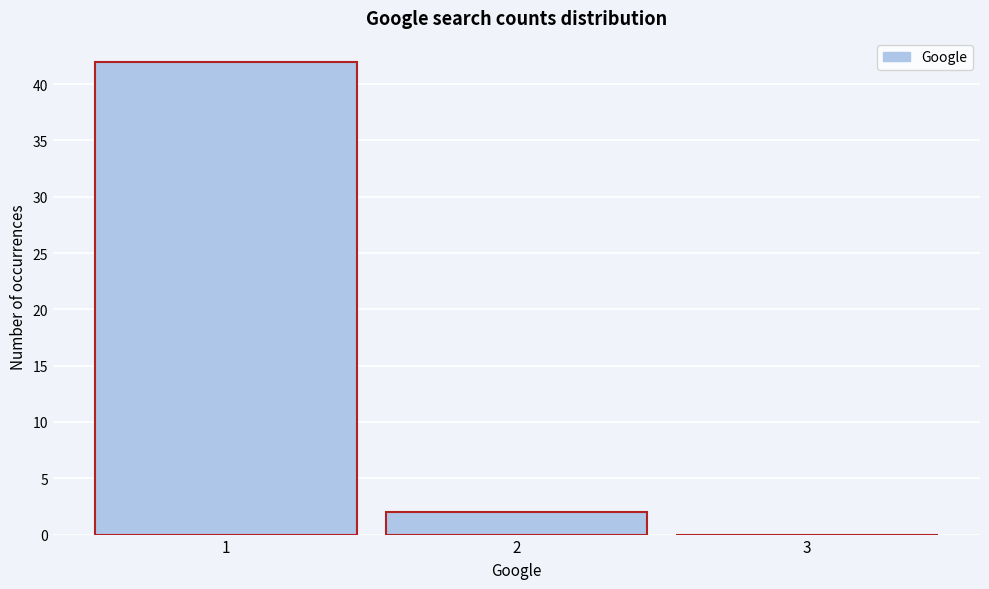

How tall is the bar that spans 1.5 to 2.5 on the x-axis? The values are not printed on the chart, so give them approximately, as read against the axis.

2